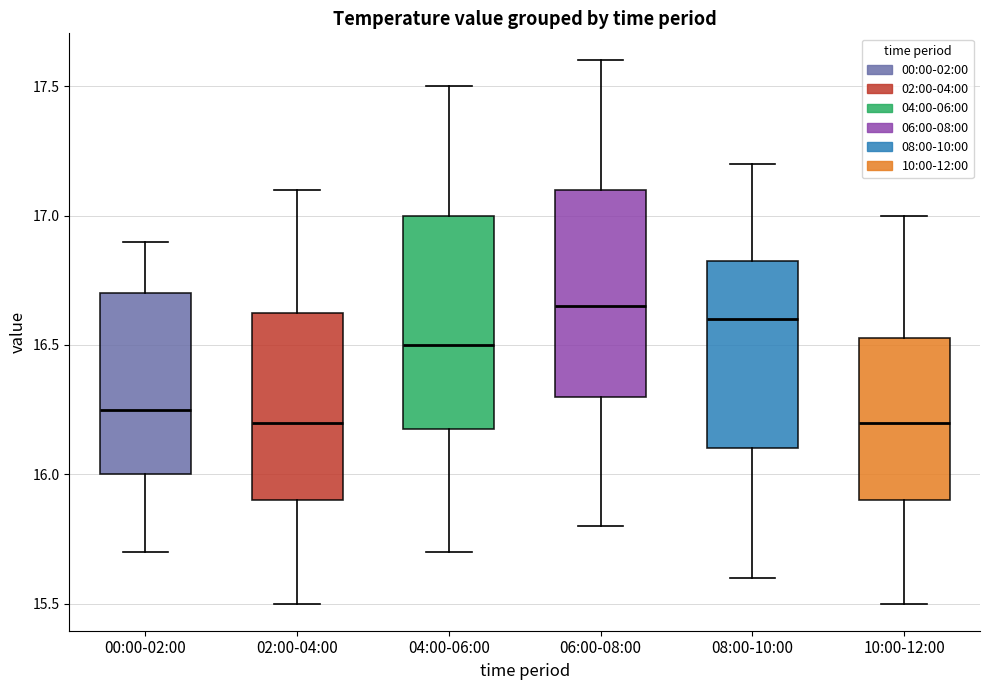

Reading left to right, transcribe this box plot: for each box, give where its median line is, the range the box spans, and where its two whiskers end, as read against the y-axis. The values are not printed on the chart, so give them approximately, as read against the axis.

00:00-02:00: median 16.25, box 16.00 to 16.70, whiskers 15.70 to 16.90
02:00-04:00: median 16.20, box 15.90 to 16.65, whiskers 15.50 to 17.10
04:00-06:00: median 16.50, box 16.20 to 17.00, whiskers 15.70 to 17.50
06:00-08:00: median 16.65, box 16.30 to 17.10, whiskers 15.80 to 17.60
08:00-10:00: median 16.60, box 16.10 to 16.85, whiskers 15.60 to 17.20
10:00-12:00: median 16.20, box 15.90 to 16.55, whiskers 15.50 to 17.00